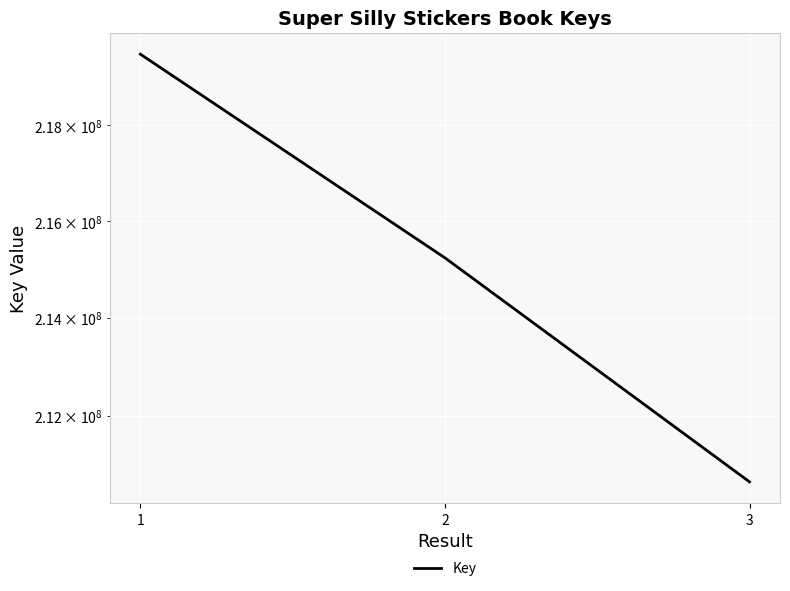

What is the value of the 2nd point from the left?

215240793